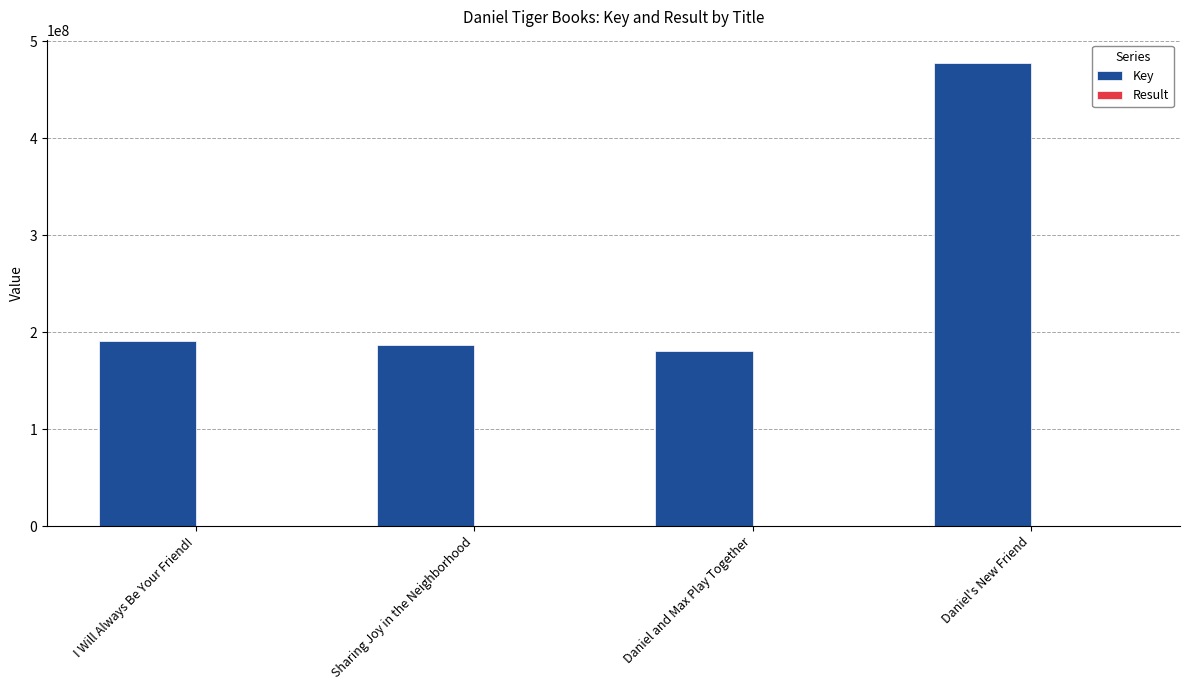

Does the chart contain stacked bars?

No